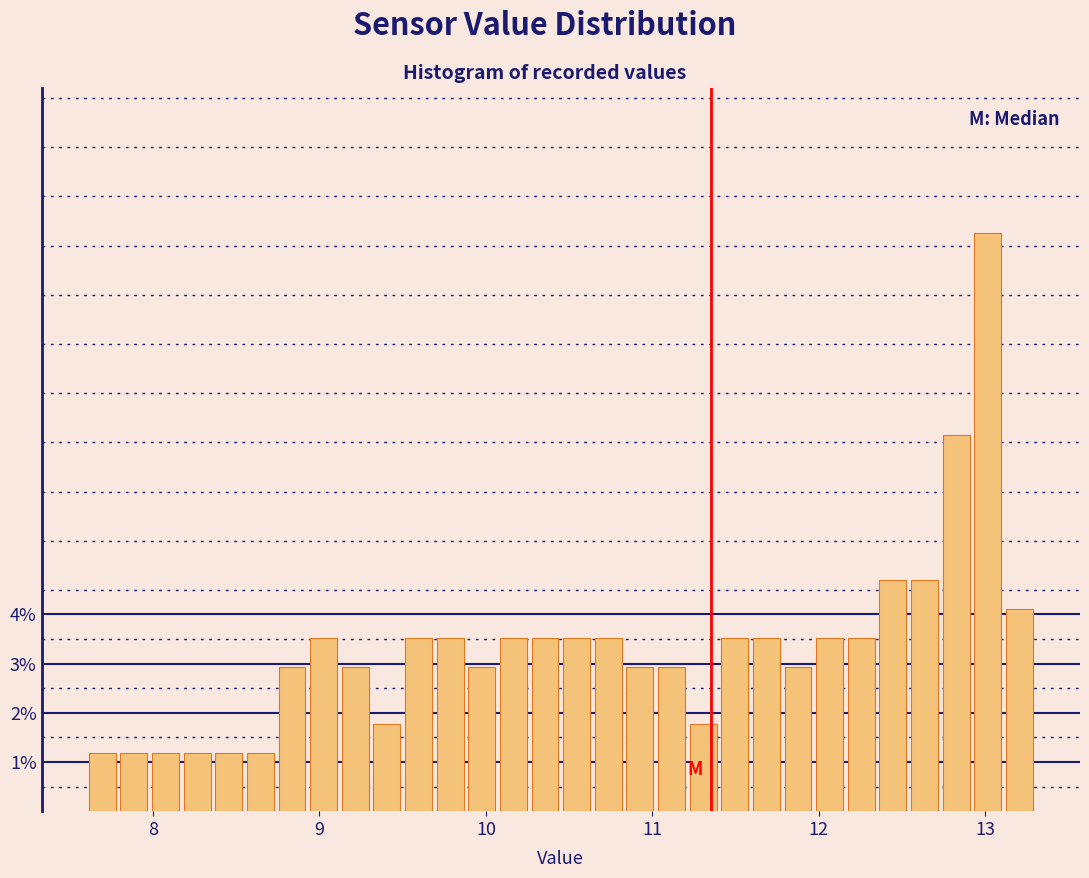

Around what value on the x-axis is the tallest bar? Give the approximate position of its centre, as read against the axis.

13.0